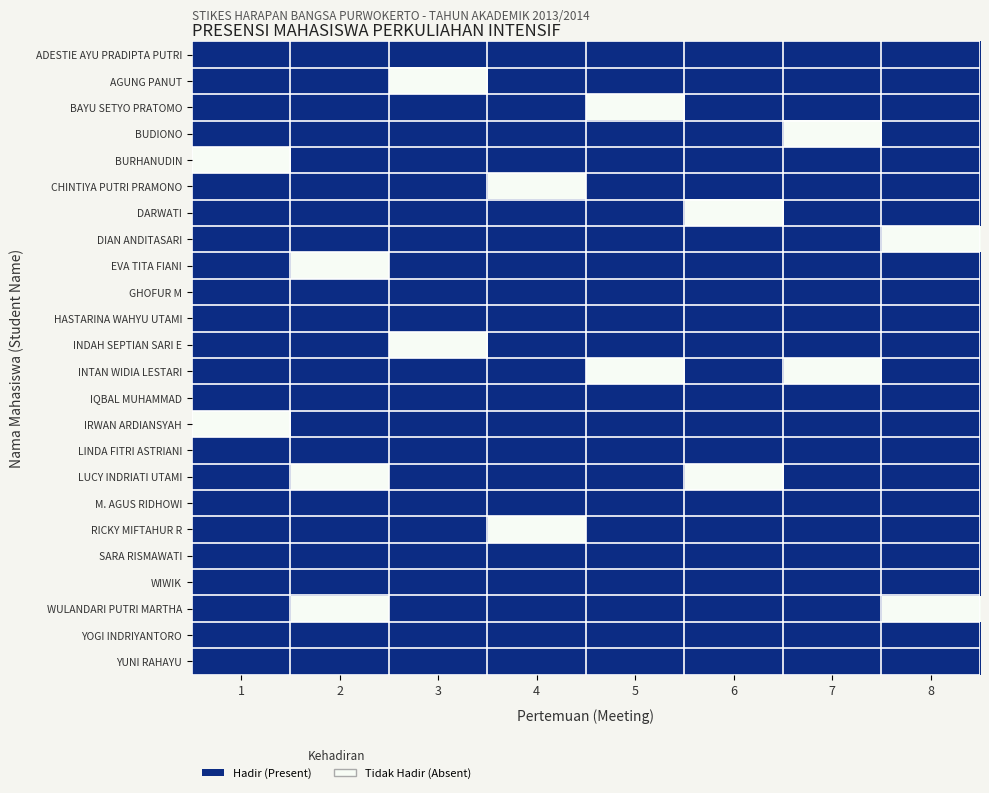

Reading left to right, list all the values displayed in this chart.

ADESTIE AYU PRADIPTA PUTRI: 1=1	2=1	3=1	4=1	5=1	6=1	7=1	8=1
AGUNG PANUT: 1=1	2=1	3=0	4=1	5=1	6=1	7=1	8=1
BAYU SETYO PRATOMO: 1=1	2=1	3=1	4=1	5=0	6=1	7=1	8=1
BUDIONO: 1=1	2=1	3=1	4=1	5=1	6=1	7=0	8=1
BURHANUDIN: 1=0	2=1	3=1	4=1	5=1	6=1	7=1	8=1
CHINTIYA PUTRI PRAMONO: 1=1	2=1	3=1	4=0	5=1	6=1	7=1	8=1
DARWATI: 1=1	2=1	3=1	4=1	5=1	6=0	7=1	8=1
DIAN ANDITASARI: 1=1	2=1	3=1	4=1	5=1	6=1	7=1	8=0
EVA TITA FIANI: 1=1	2=0	3=1	4=1	5=1	6=1	7=1	8=1
GHOFUR M: 1=1	2=1	3=1	4=1	5=1	6=1	7=1	8=1
HASTARINA WAHYU UTAMI: 1=1	2=1	3=1	4=1	5=1	6=1	7=1	8=1
INDAH SEPTIAN SARI E: 1=1	2=1	3=0	4=1	5=1	6=1	7=1	8=1
INTAN WIDIA LESTARI: 1=1	2=1	3=1	4=1	5=0	6=1	7=0	8=1
IQBAL MUHAMMAD: 1=1	2=1	3=1	4=1	5=1	6=1	7=1	8=1
IRWAN ARDIANSYAH: 1=0	2=1	3=1	4=1	5=1	6=1	7=1	8=1
LINDA FITRI ASTRIANI: 1=1	2=1	3=1	4=1	5=1	6=1	7=1	8=1
LUCY INDRIATI UTAMI: 1=1	2=0	3=1	4=1	5=1	6=0	7=1	8=1
M. AGUS RIDHOWI: 1=1	2=1	3=1	4=1	5=1	6=1	7=1	8=1
RICKY MIFTAHUR R: 1=1	2=1	3=1	4=0	5=1	6=1	7=1	8=1
SARA RISMAWATI: 1=1	2=1	3=1	4=1	5=1	6=1	7=1	8=1
WIWIK: 1=1	2=1	3=1	4=1	5=1	6=1	7=1	8=1
WULANDARI PUTRI MARTHA: 1=1	2=0	3=1	4=1	5=1	6=1	7=1	8=0
YOGI INDRIYANTORO: 1=1	2=1	3=1	4=1	5=1	6=1	7=1	8=1
YUNI RAHAYU: 1=1	2=1	3=1	4=1	5=1	6=1	7=1	8=1